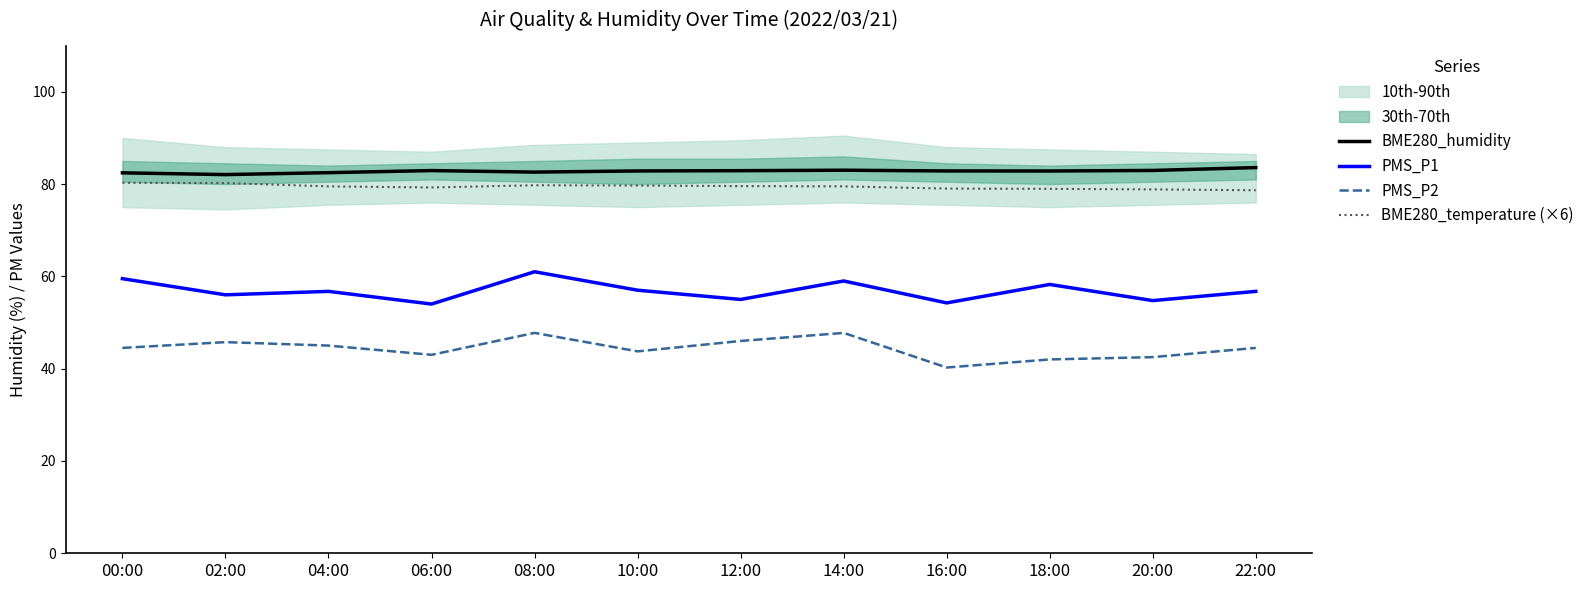

What is the lowest value of the PMS_P2 series?

40.2